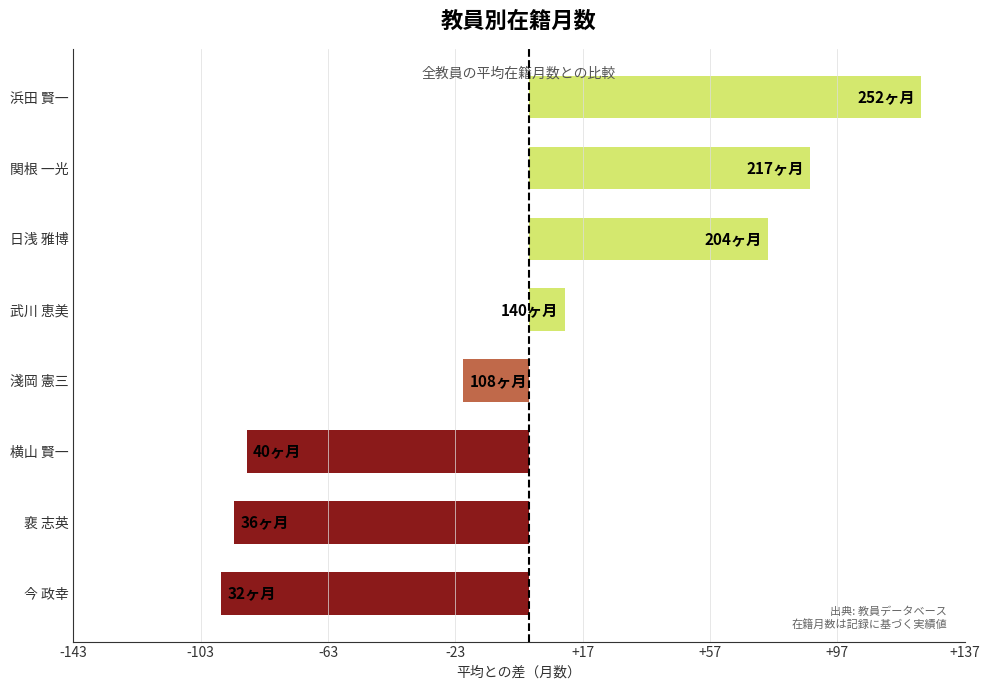

The value at 今 政幸 is -96.6. True or false?

True